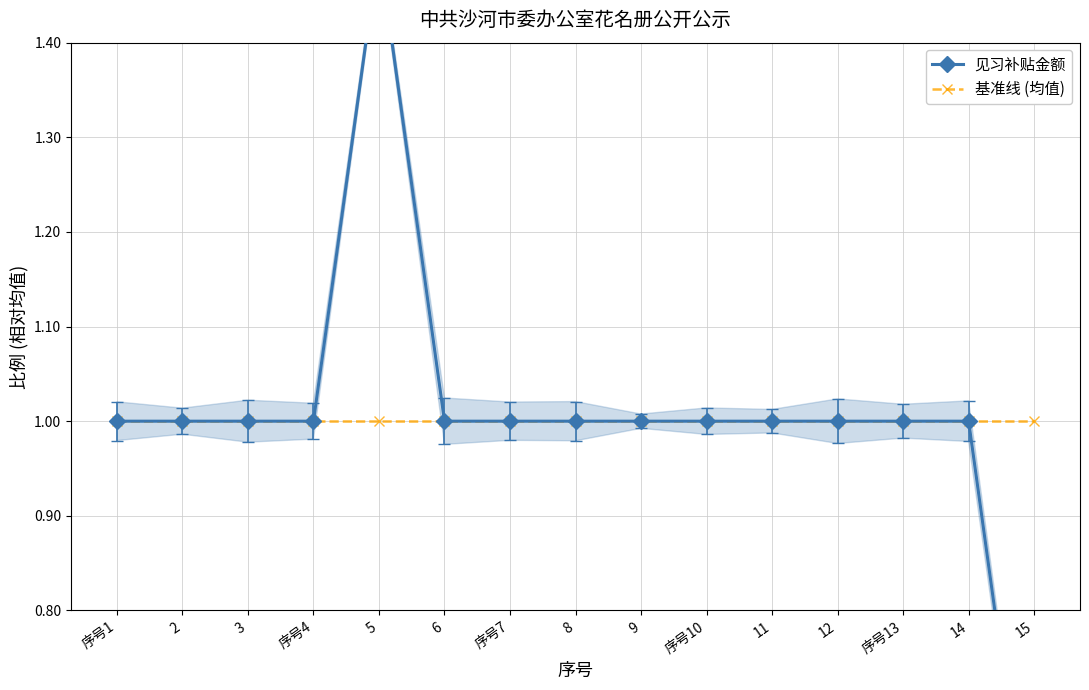

What are all the series names shown in the legend?

见习补贴金额, 基准线 (均值)